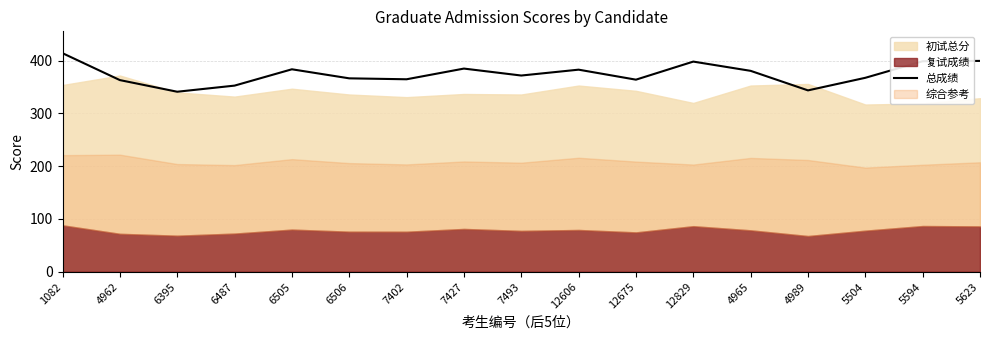

Reading left to right, what are all the values shown in this chart?

414.3	363.3	341.3	352.9	383.8	366.7	364.9	385.2	372.0	383.1	364.1	398.4	380.9	343.8	367.7	399.1	399.7